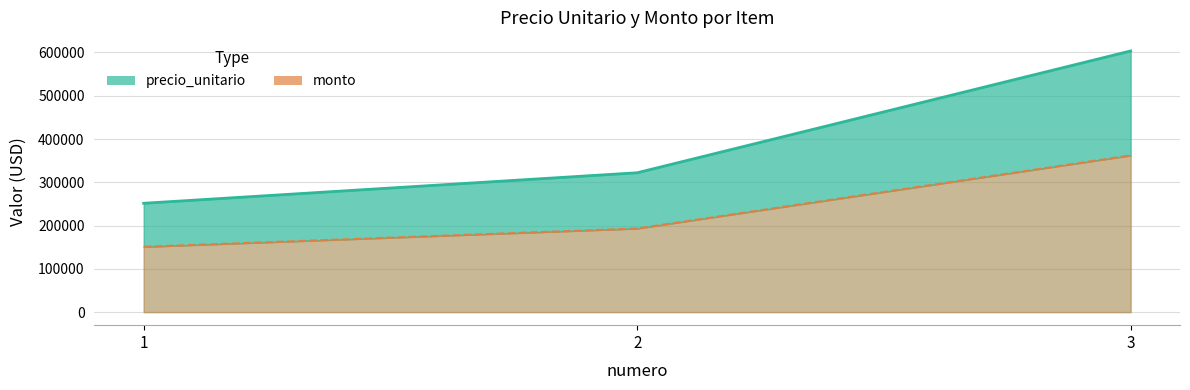

The value of precio_unitario at 2 is 333837.5. True or false?

False